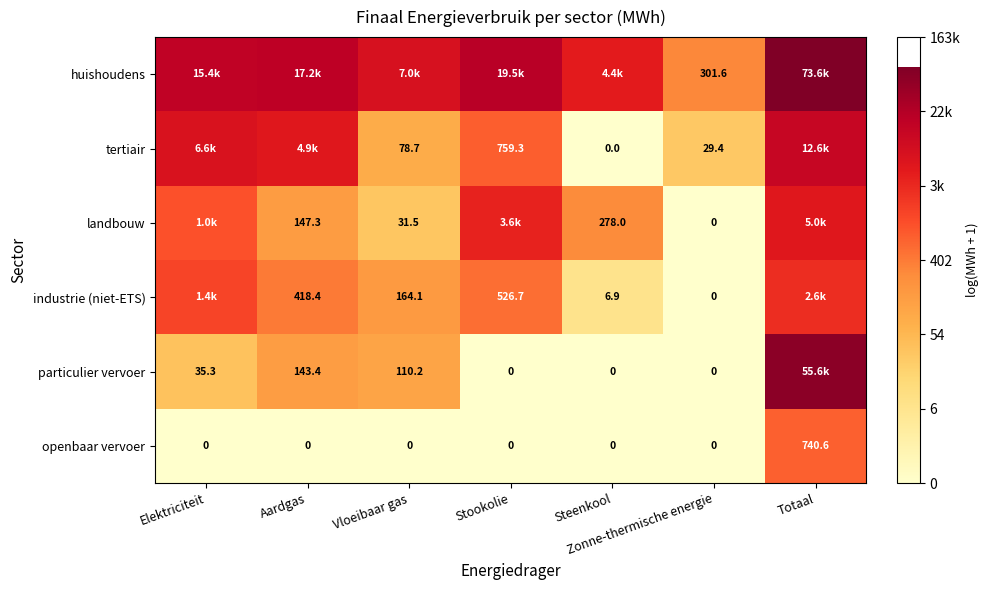

Is the value of huishoudens at Zonne-thermische energie greater than the value of industrie (niet-ETS) at Zonne-thermische energie?

Yes